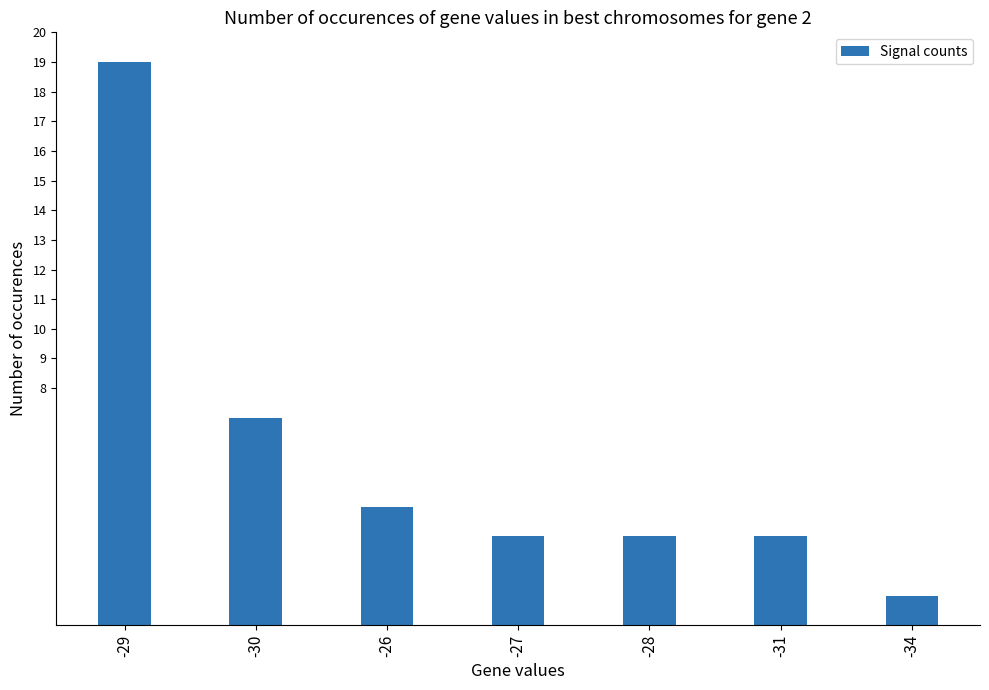

Count the number of categories in the chart.

7